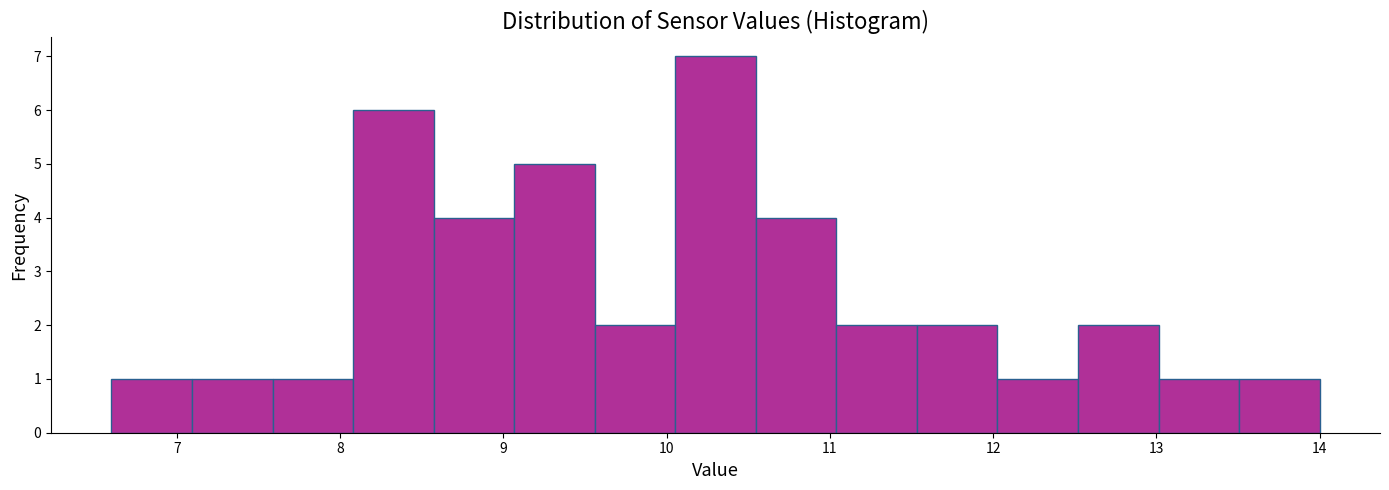

What is the height of the bar covering 11.5 to 12.0 on the x-axis? Neither the bar edges nor the heights are printed on the chart, so give them approximately, as read against the axes.

2